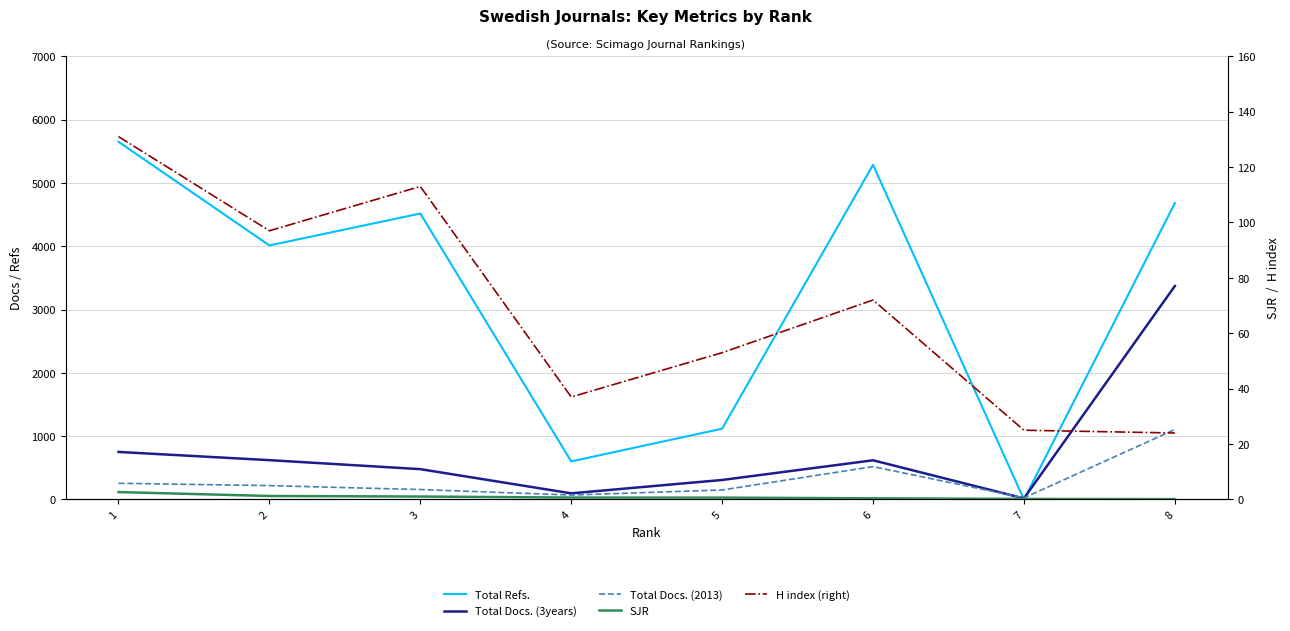

Does the chart have visible grid lines?

Yes